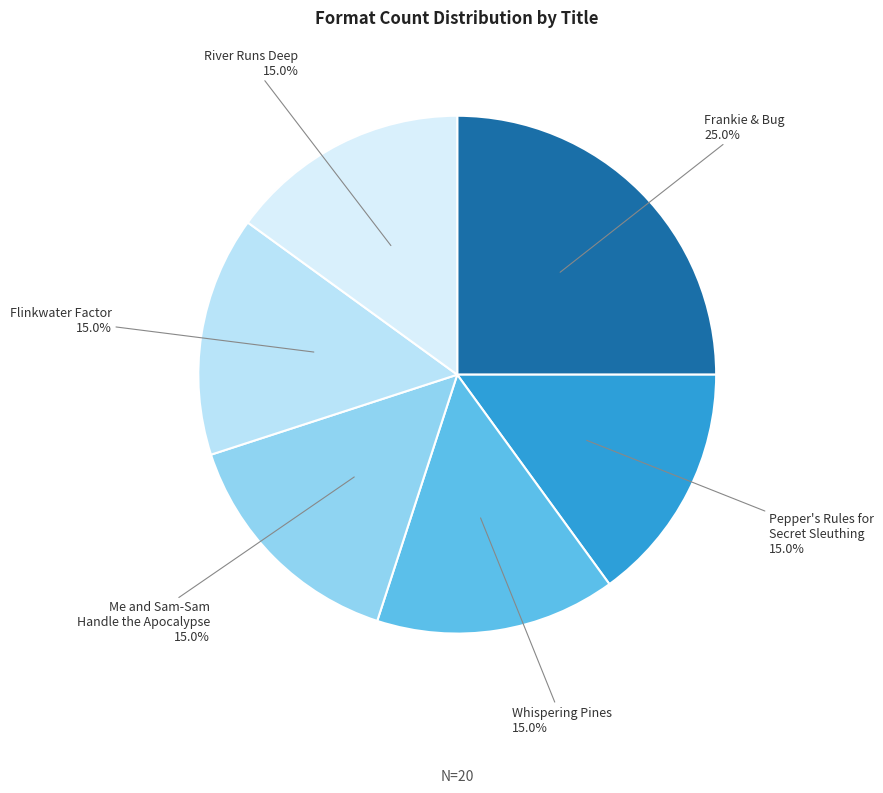

Approximately how many times larger is the value at River Runs Deep compared to Flinkwater Factor?

1.0